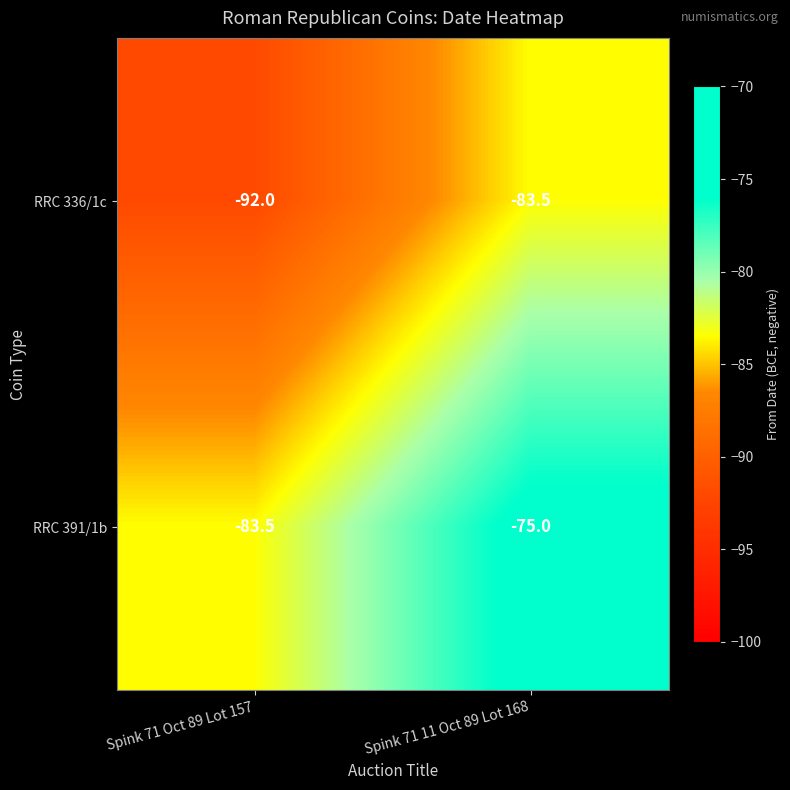

What is the difference between the RRC 336/1c values at Spink 71 11 Oct 89 Lot 168 and Spink 71 Oct 89 Lot 157?

8.5